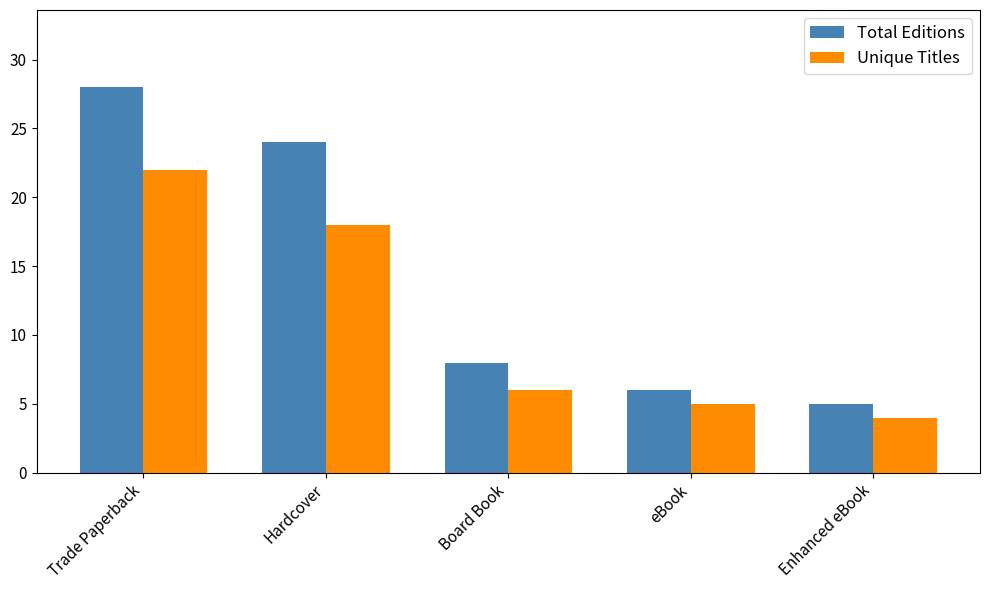

How many bars are there in each group?

2